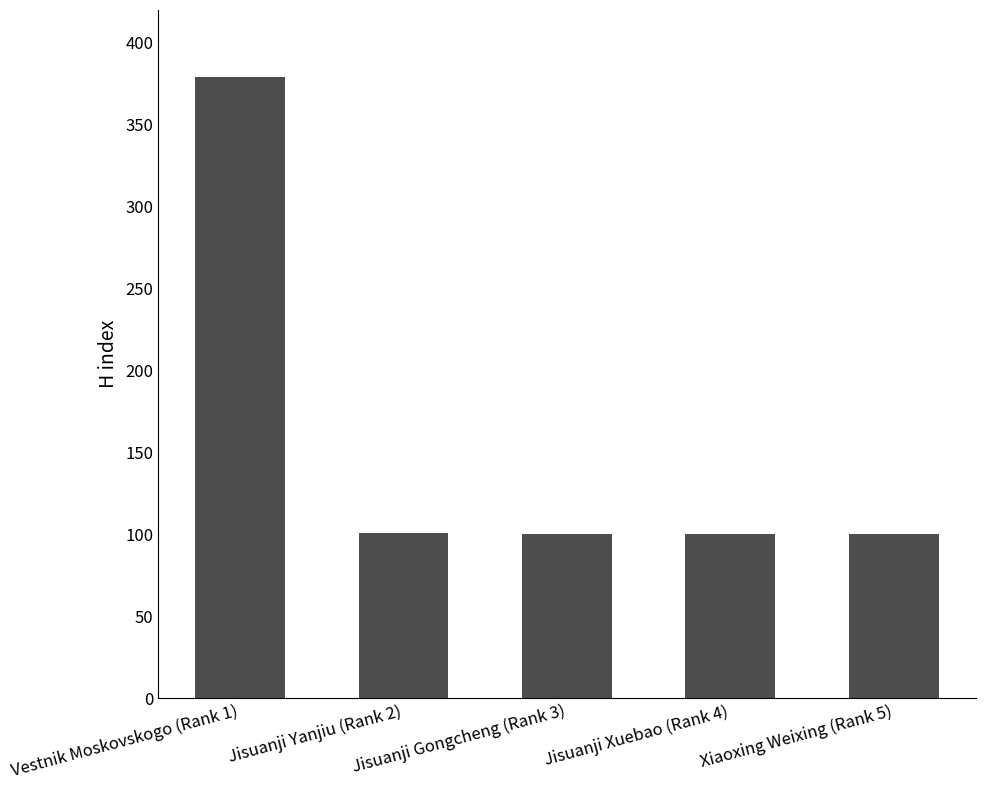

How many bars are there in total?

5